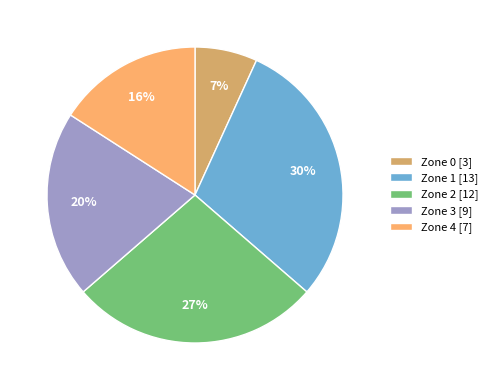

What is the ratio of the value at Zone 2 to the value at Zone 4?

1.7